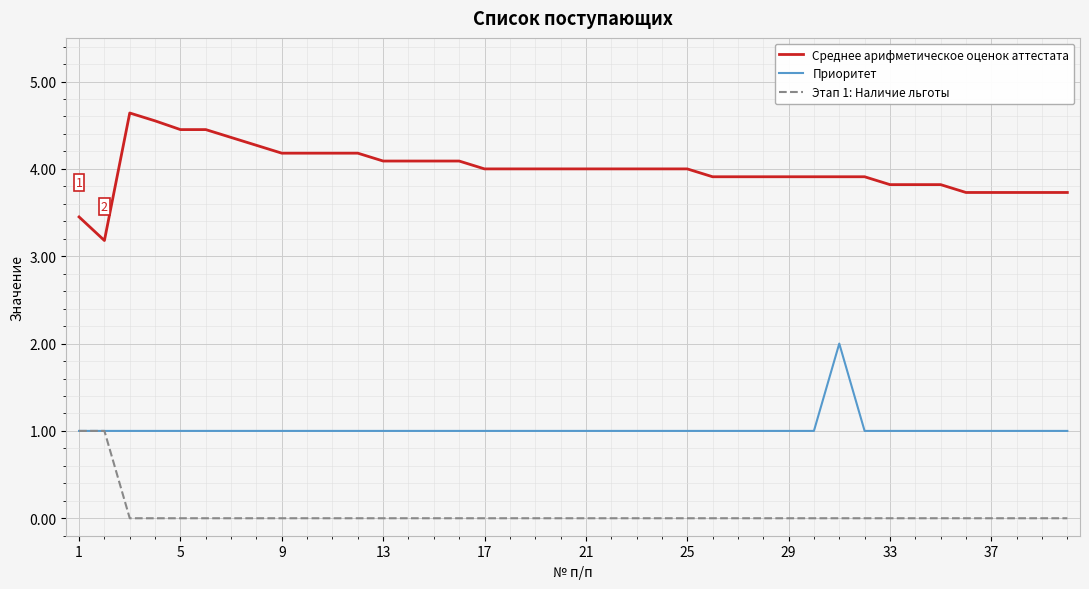

What is the highest value of the Этап 1: Наличие льготы series?

1.0